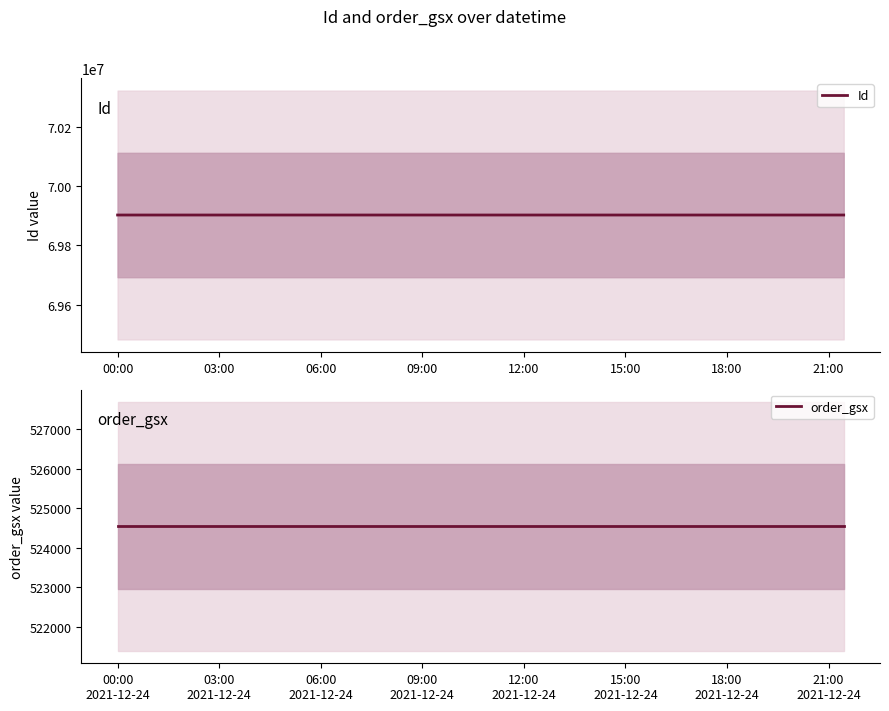

How many values in the Id series exceed 69902331?

1